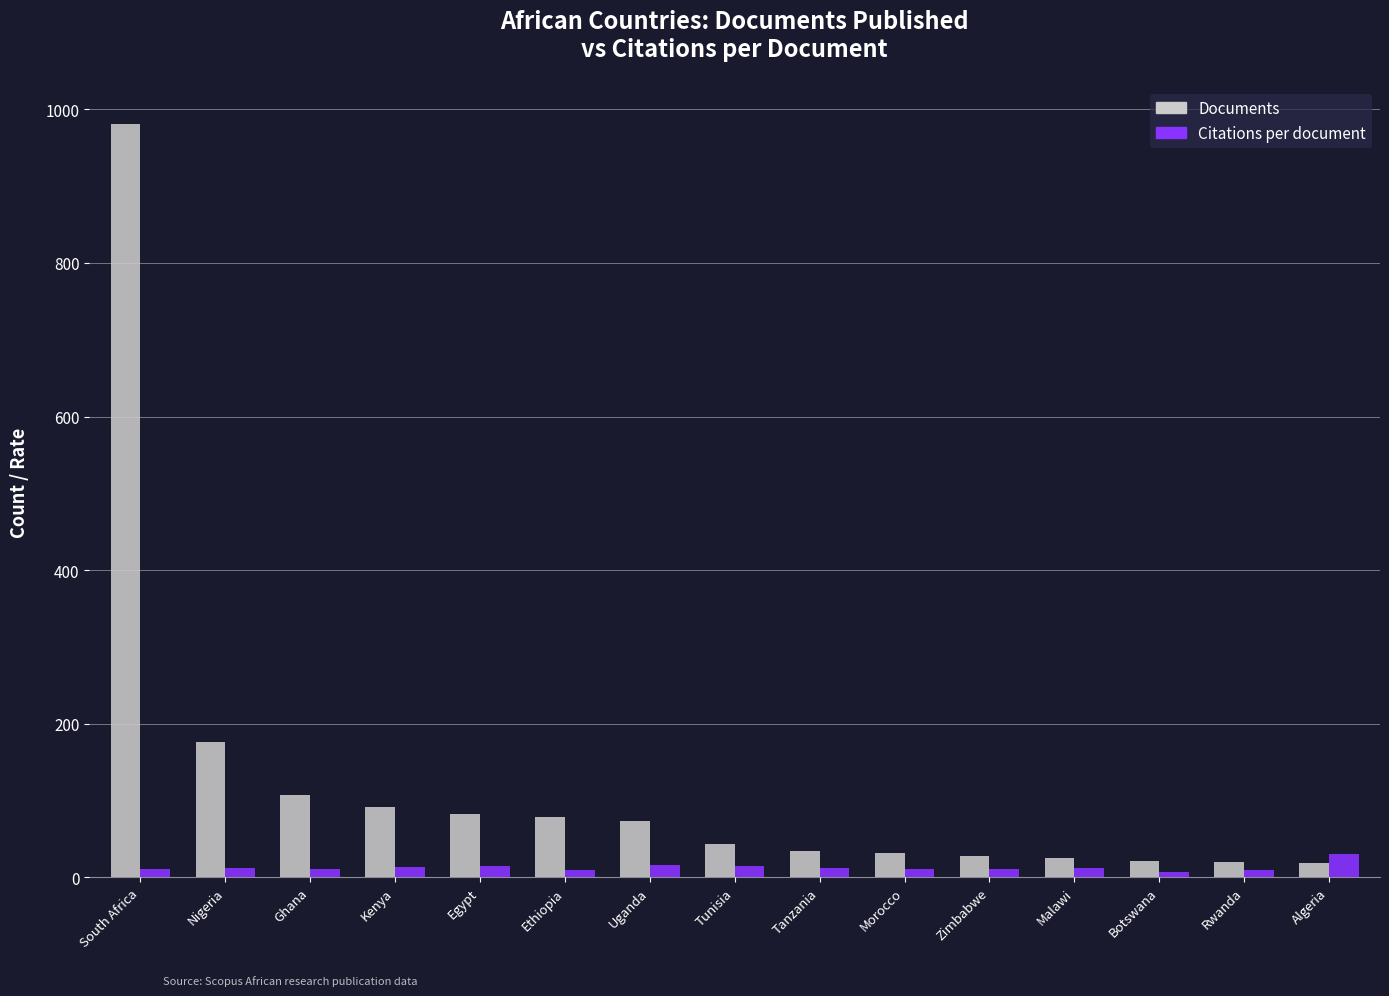

What is the lowest value of the Documents series?

18.0